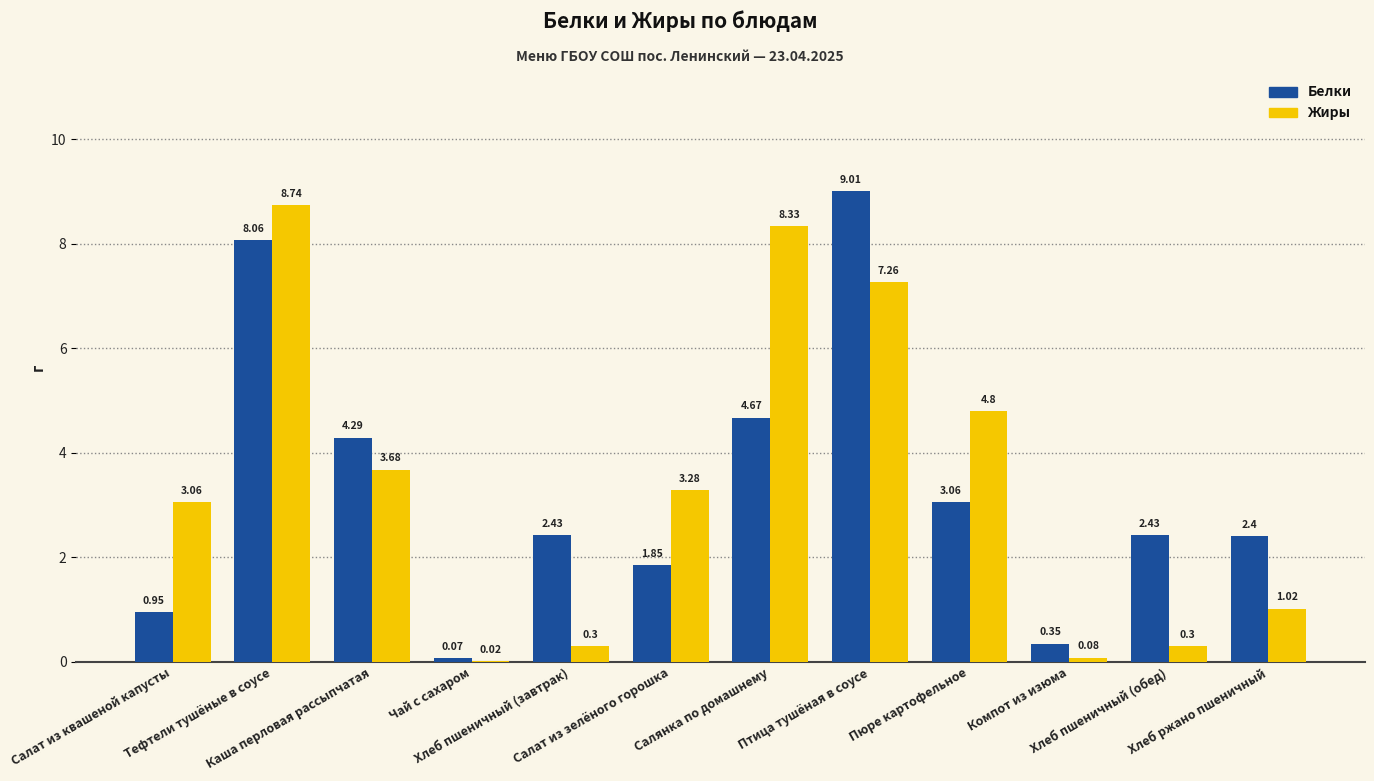

Which series has the largest total across all categories?

Жиры